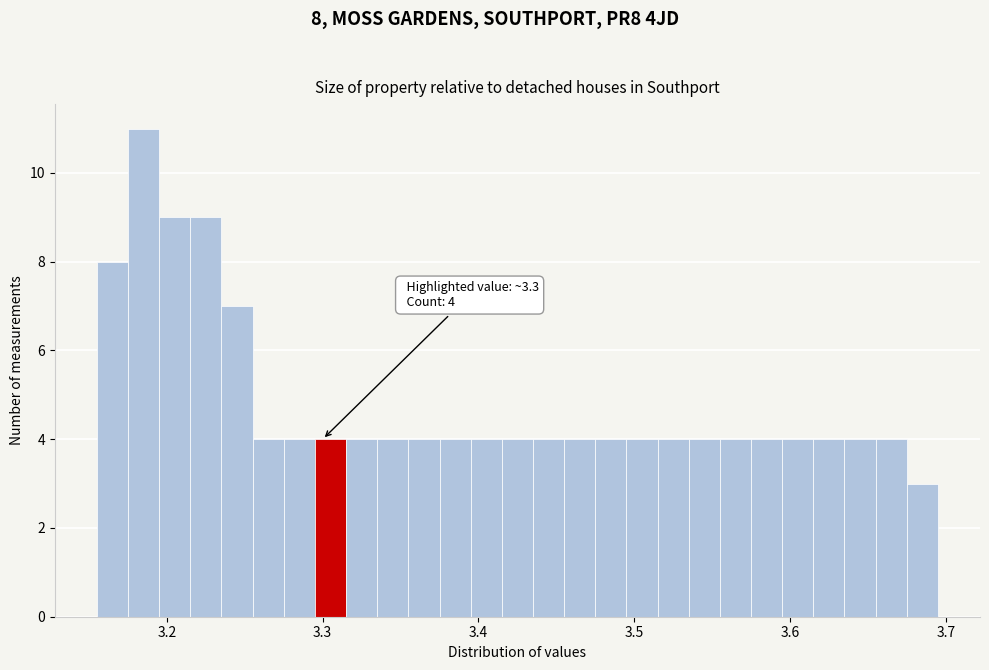

Read against the x-axis, roughly where is the centre of the tallest bar?

3.19